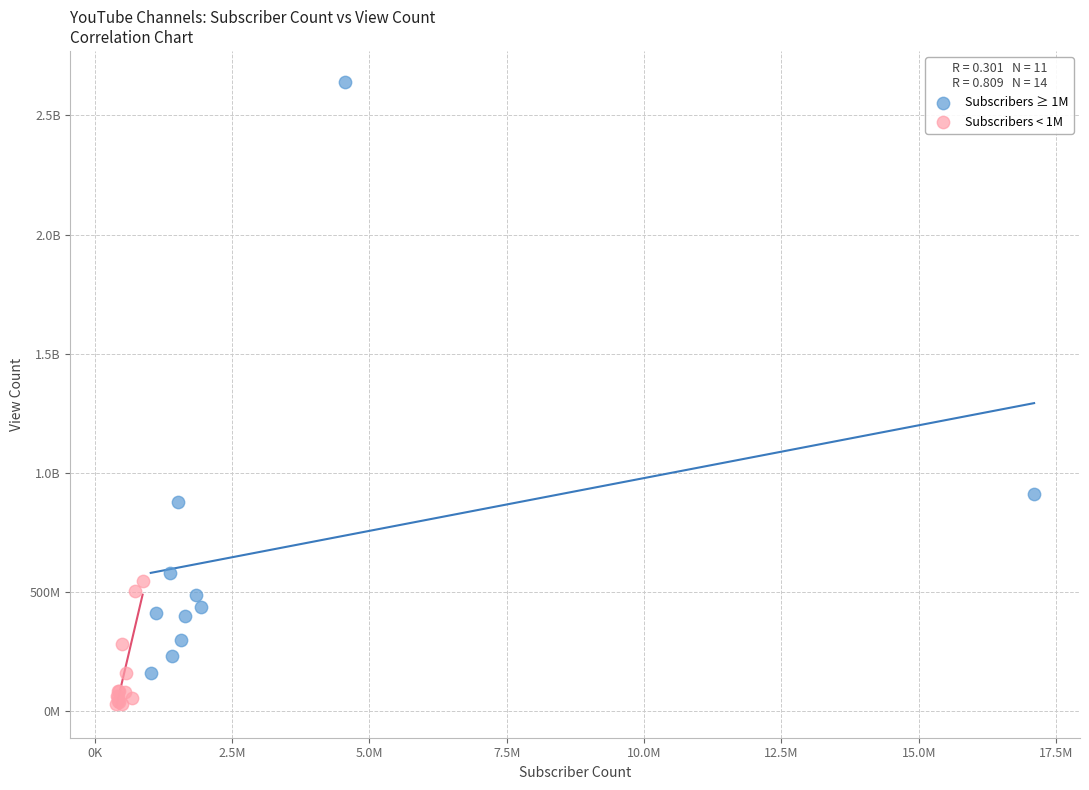

What are all the series names shown in the legend?

Subscribers ≥ 1M, Subscribers < 1M